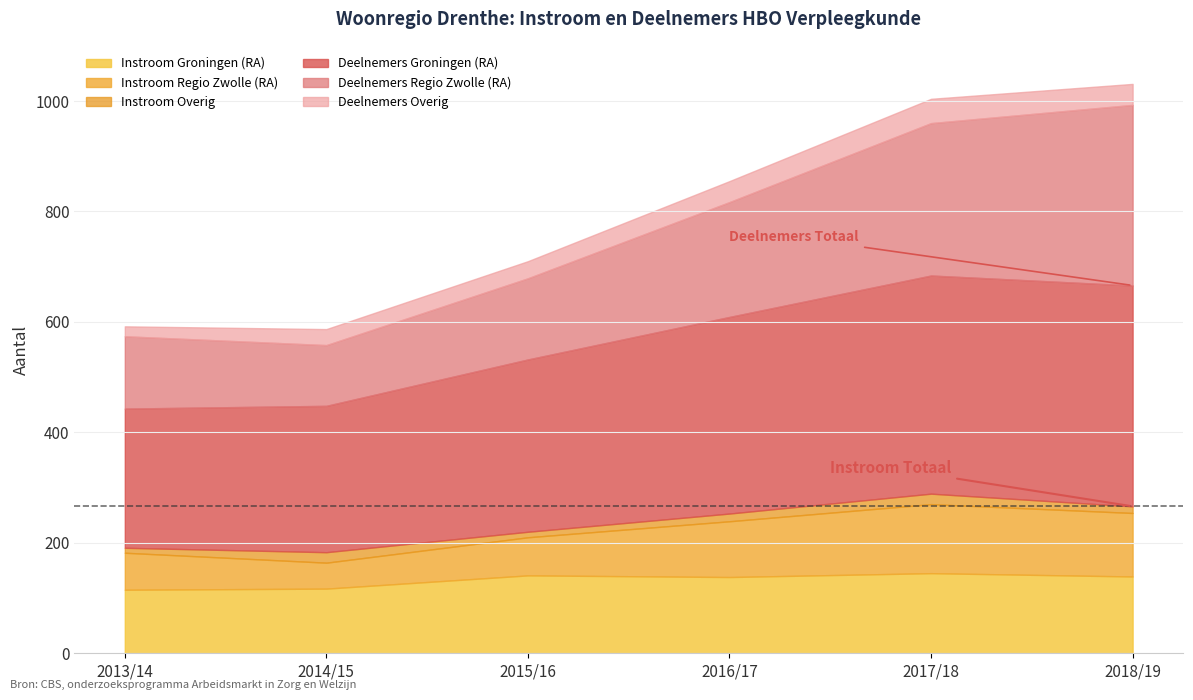

At which category is the sum across all series the highest?

2018/19